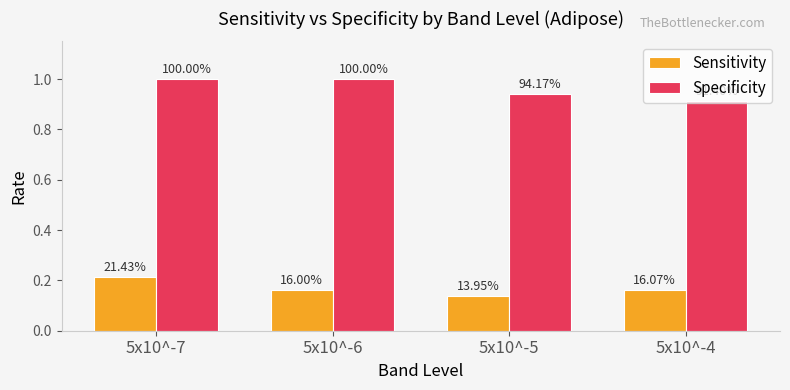

How many groups of bars are there?

4